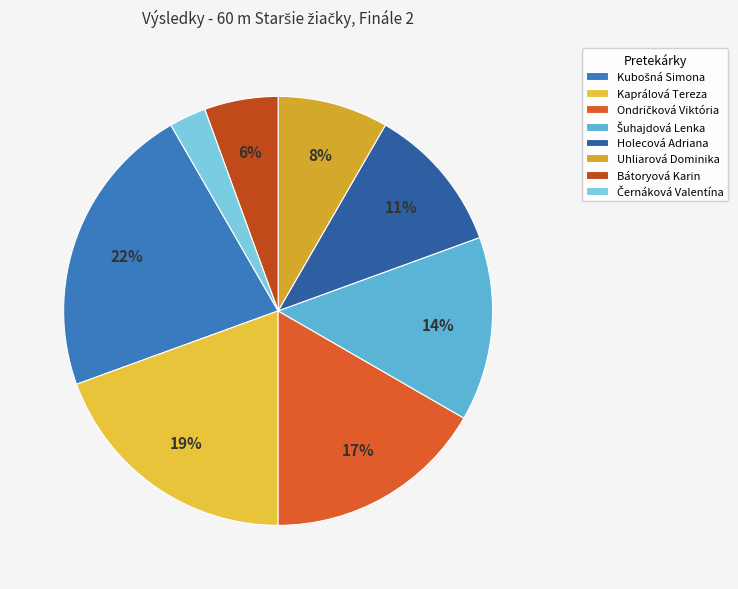

How many slices are in this pie chart?

8